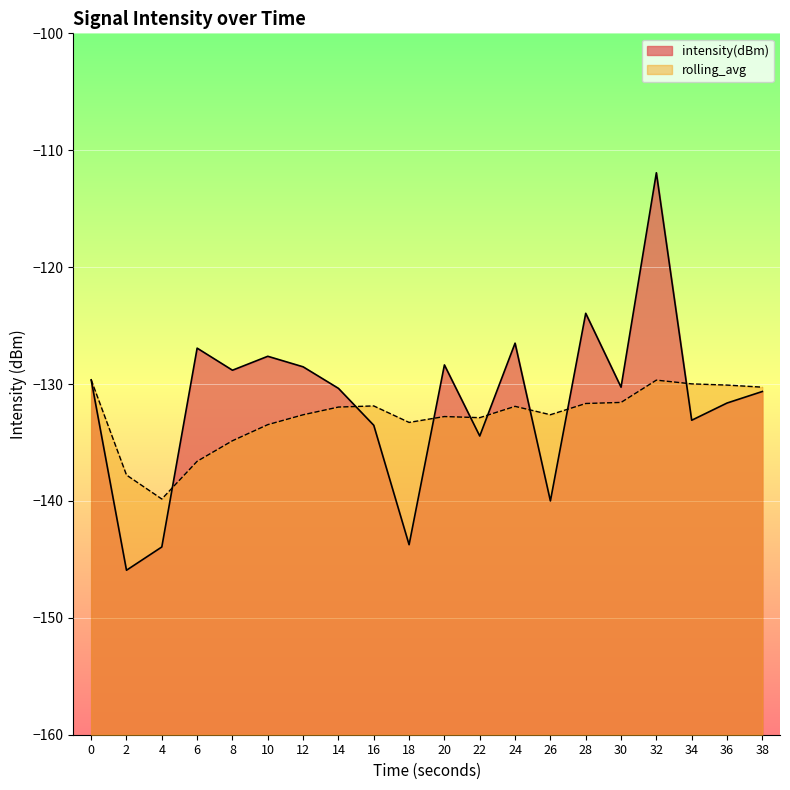

At 36, list the series in order from largest to smallest.

rolling_avg, intensity(dBm)